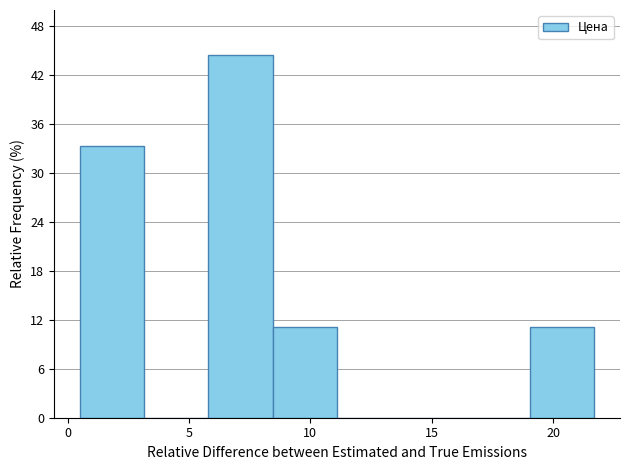

Over which range of the x-axis is the bar tallest?

5.80 to 8.45